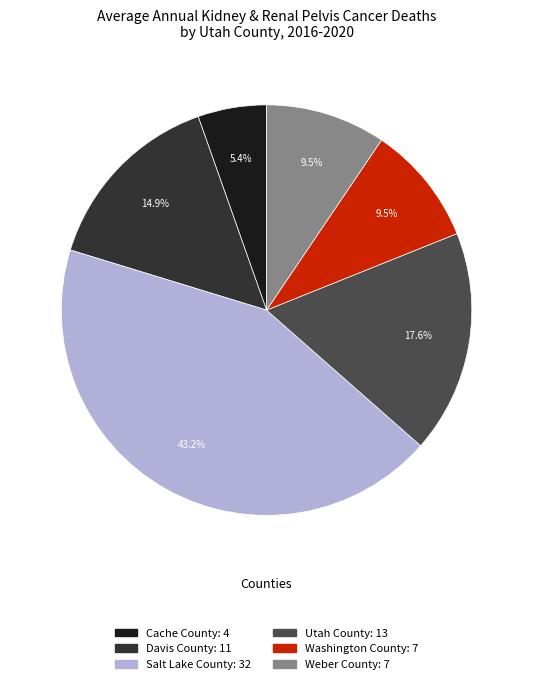

Which category has the biggest portion of the pie?

Salt Lake County